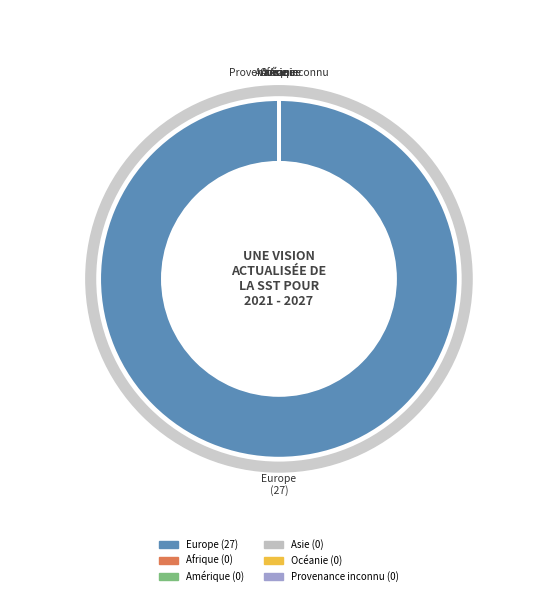

What is the majority slice?

Europe